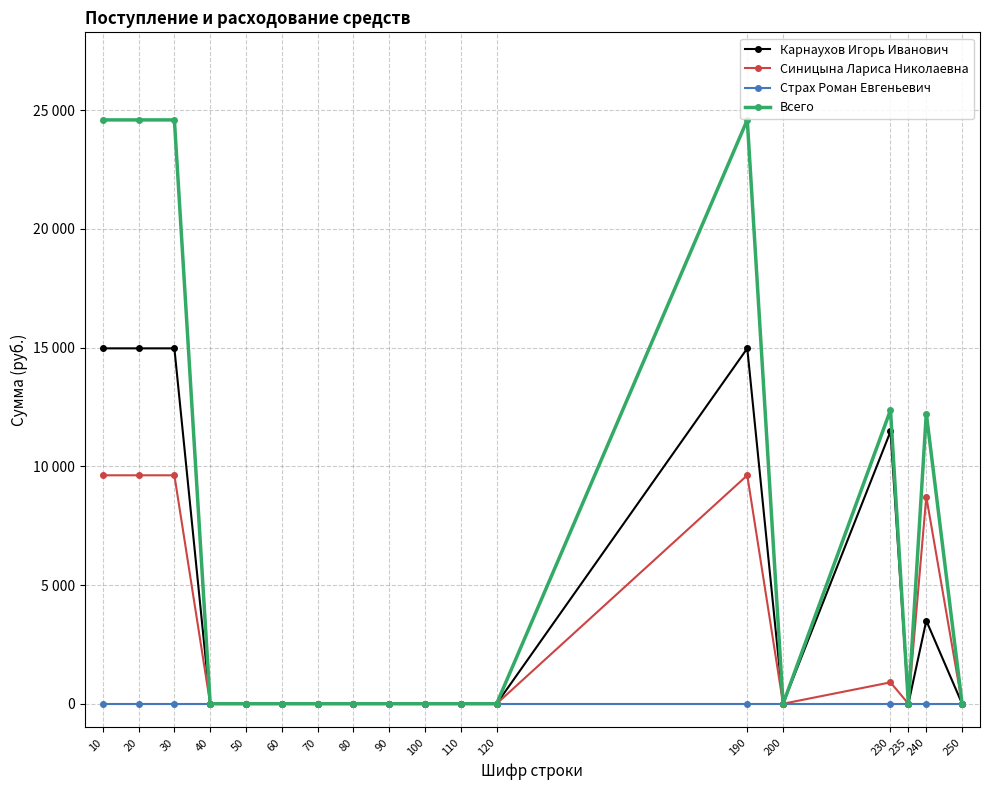

What are all the series names shown in the legend?

Карнаухов Игорь Иванович, Синицына Лариса Николаевна, Страх Роман Евгеньевич, Всего